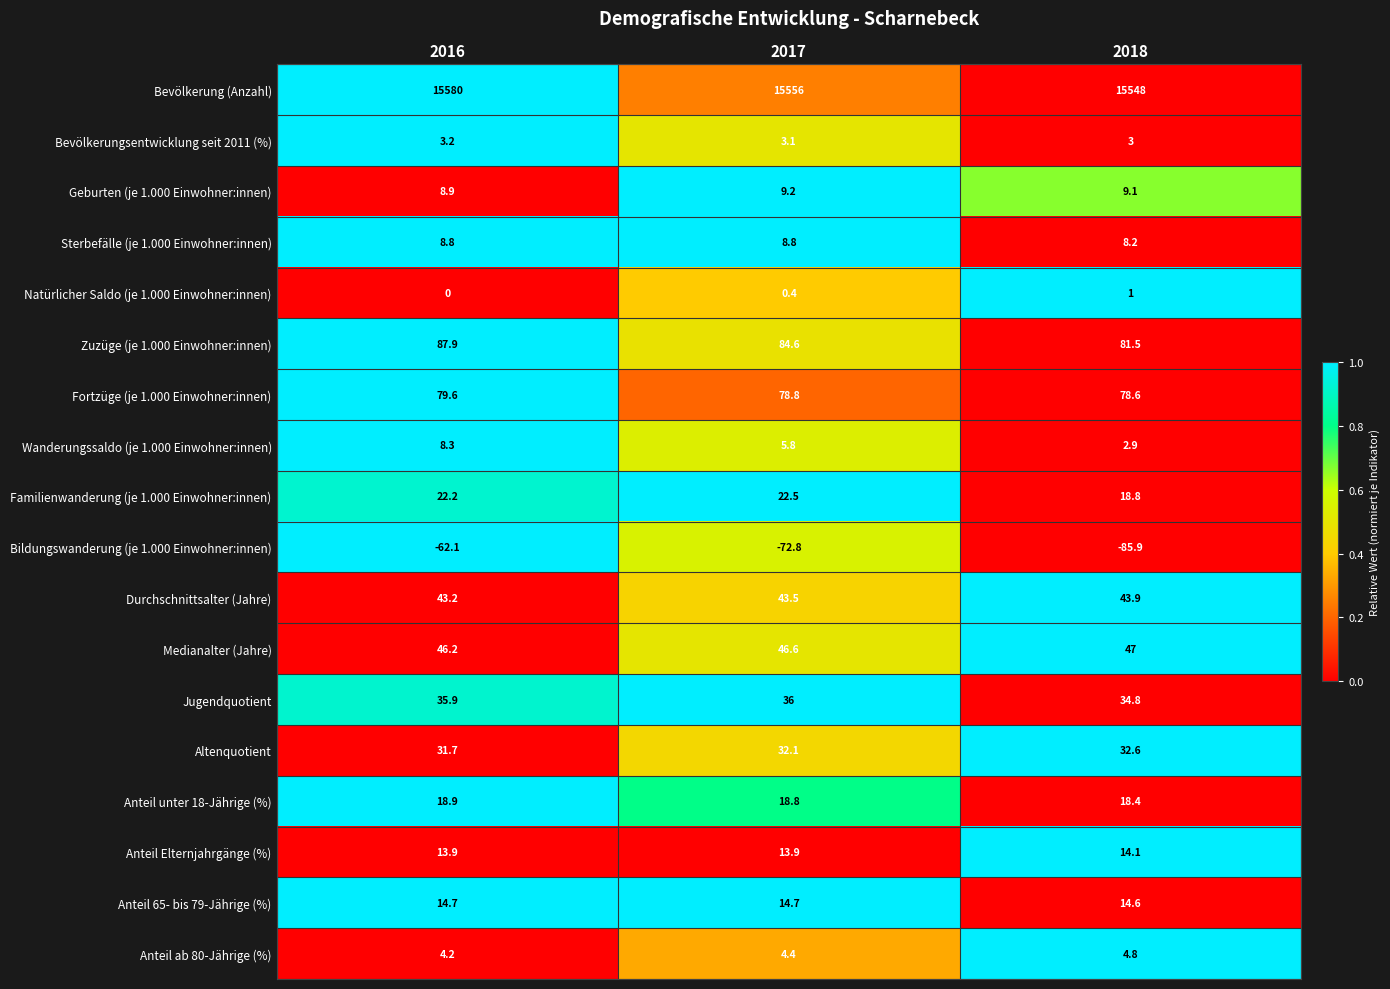

At how many categories does at least one series exceed 0?

3